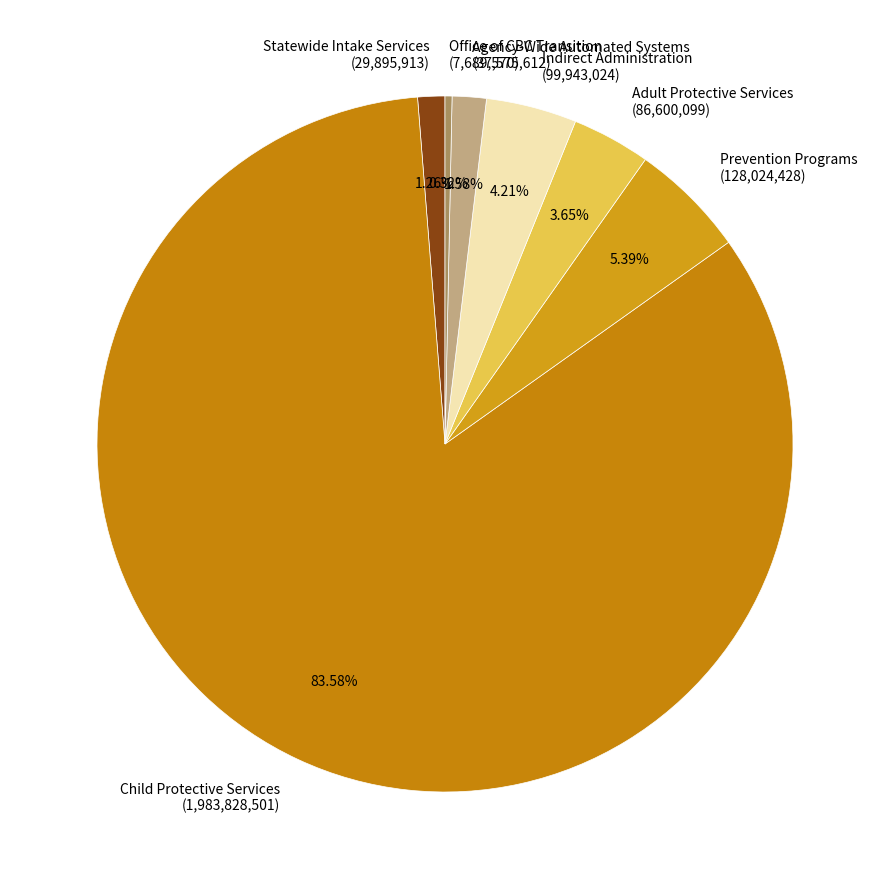

Which category has the smallest portion of the pie?

Office of CBC Transition